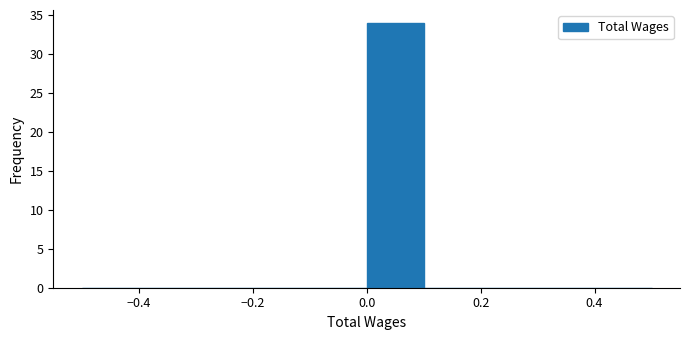

Over which range of the x-axis is the bar tallest?

0.0 to 0.1